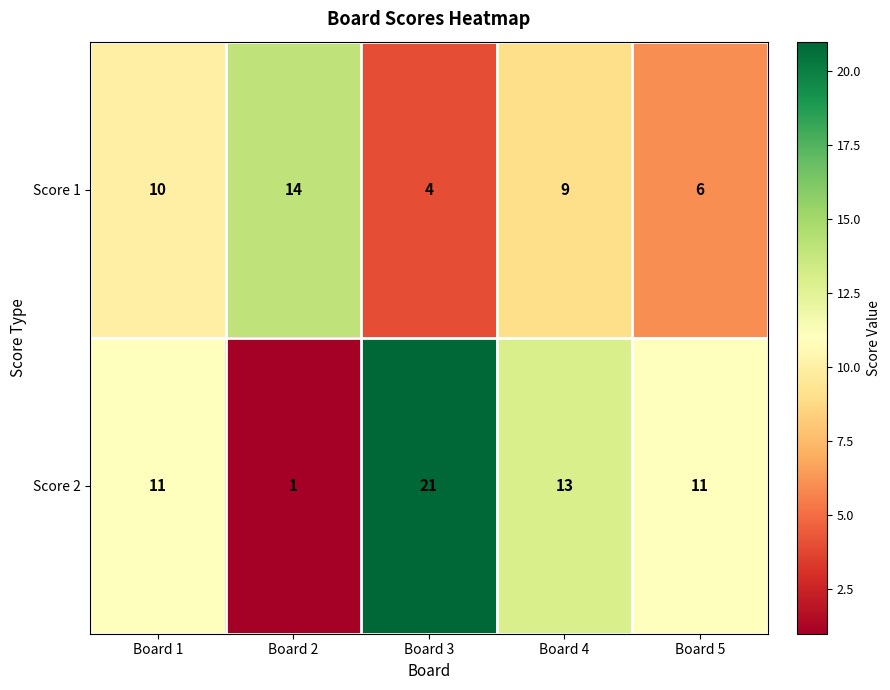

Reading left to right, transcribe all the data shown in this chart.

Score 1: 10	14	4	9	6
Score 2: 11	1	21	13	11